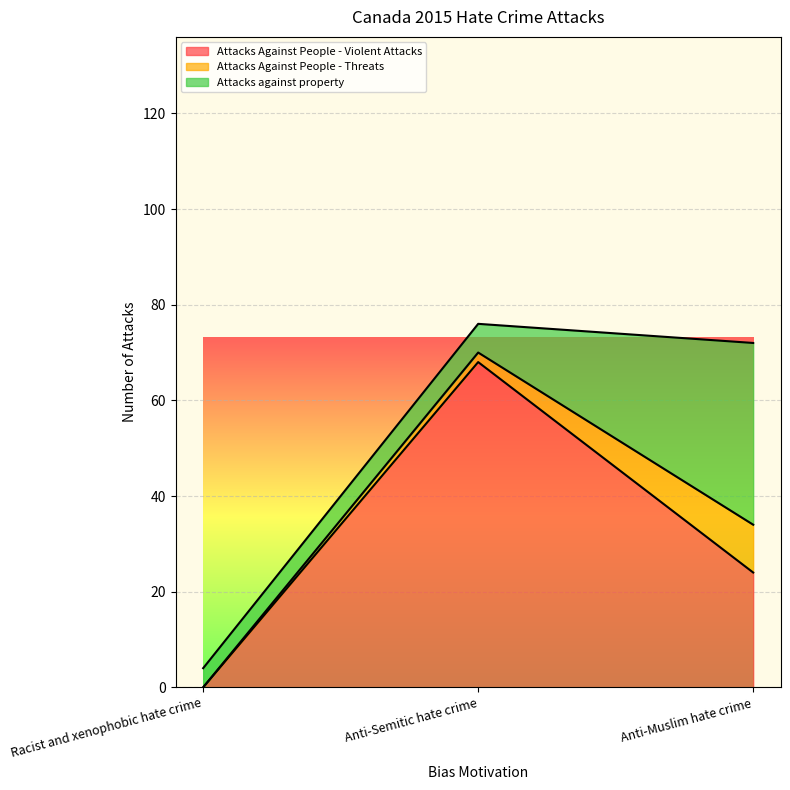

How many positive values does the Attacks Against People - Threats series have?

2